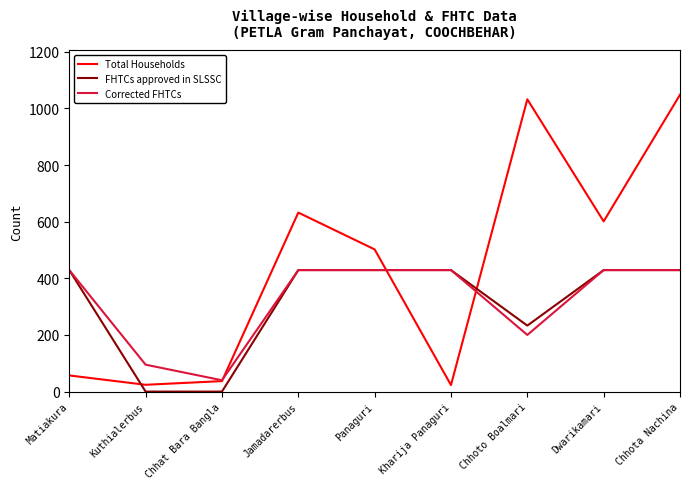

Count the FHTCs approved in SLSSC values in the range 233 to 429.

7